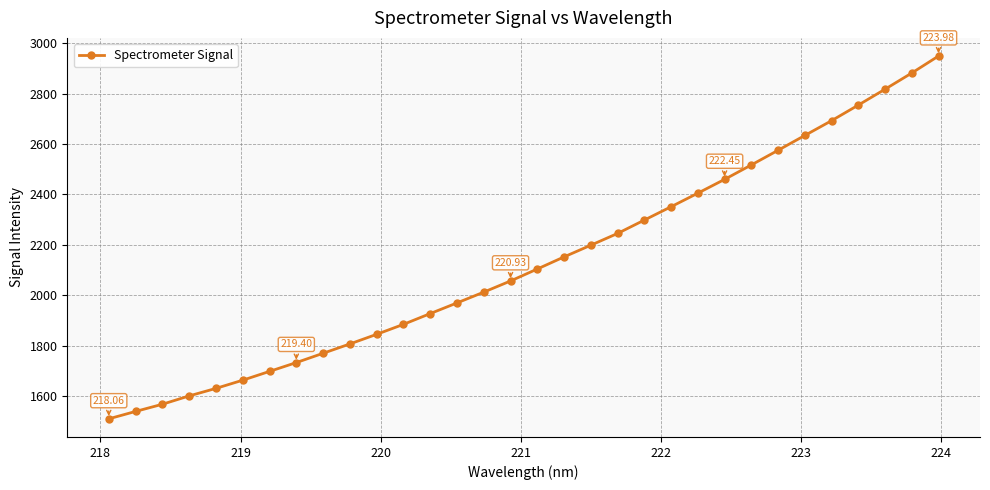

What is the difference between the second highest and minimum values?

1369.7